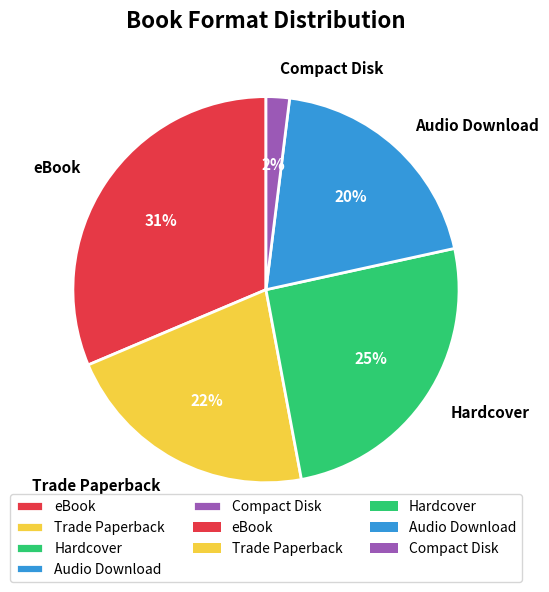

Is there a majority slice in this chart?

No